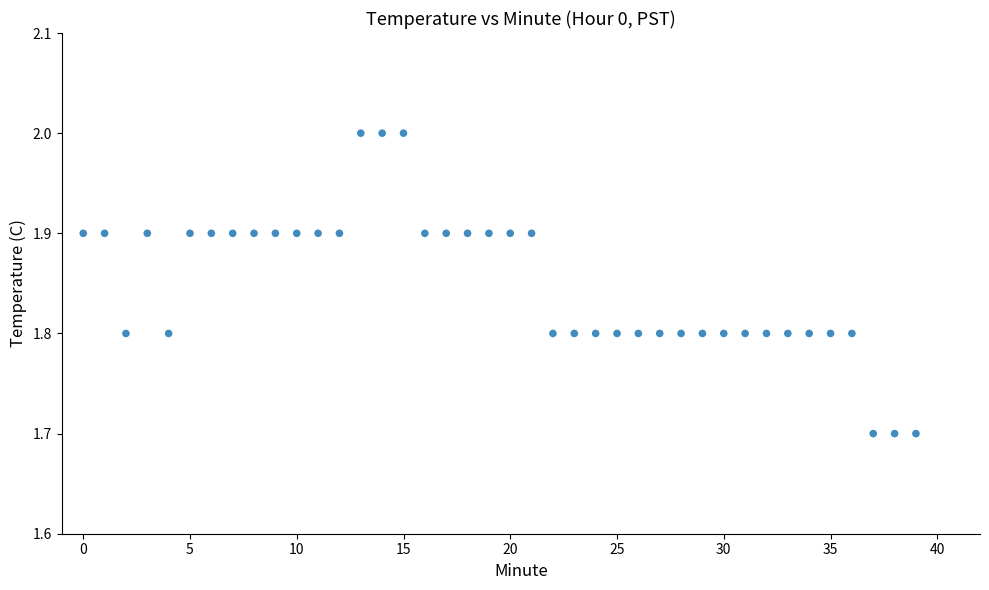

What is the range of Y values (max minus min)?

0.3